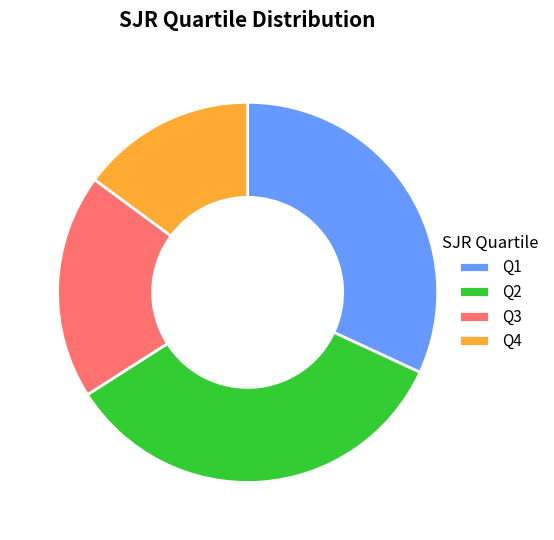

Count the number of slices in the pie.

4